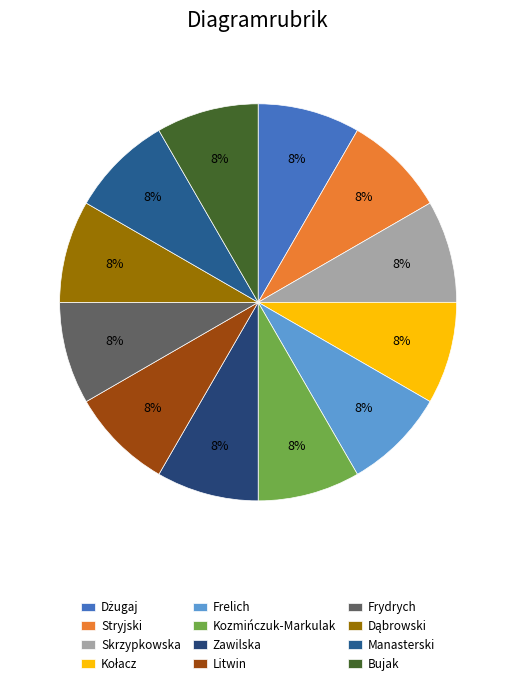

Does Dąbrowski account for over 50% of the chart?

No